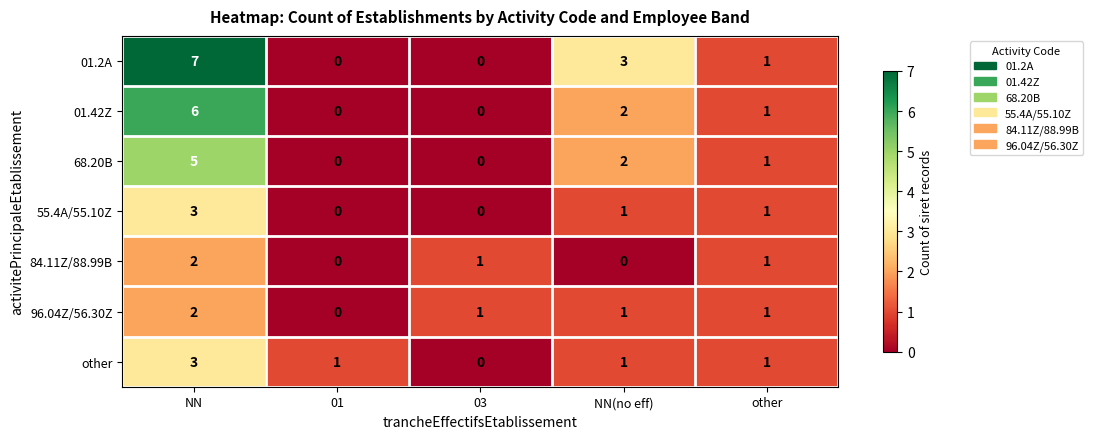

What is the difference between the 01.42Z values at NN and 03?

6